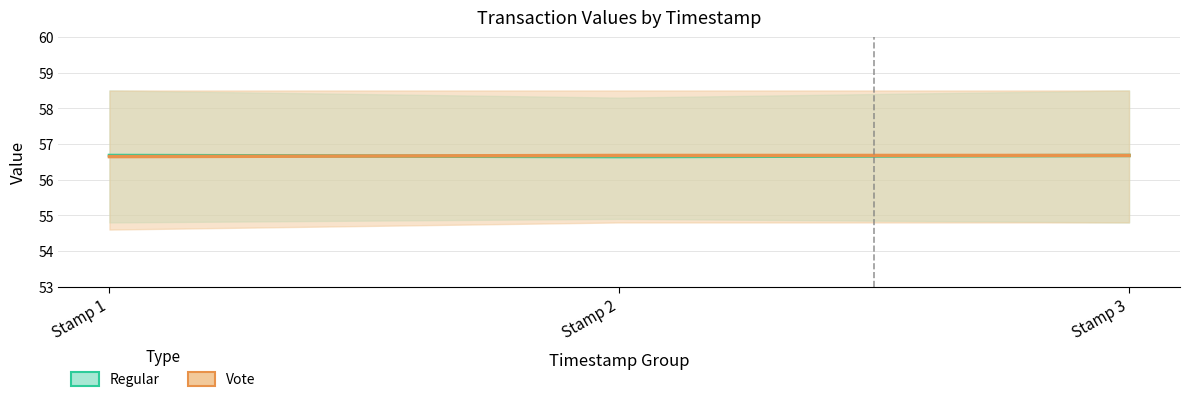

Which series has the widest spread of values?

Regular